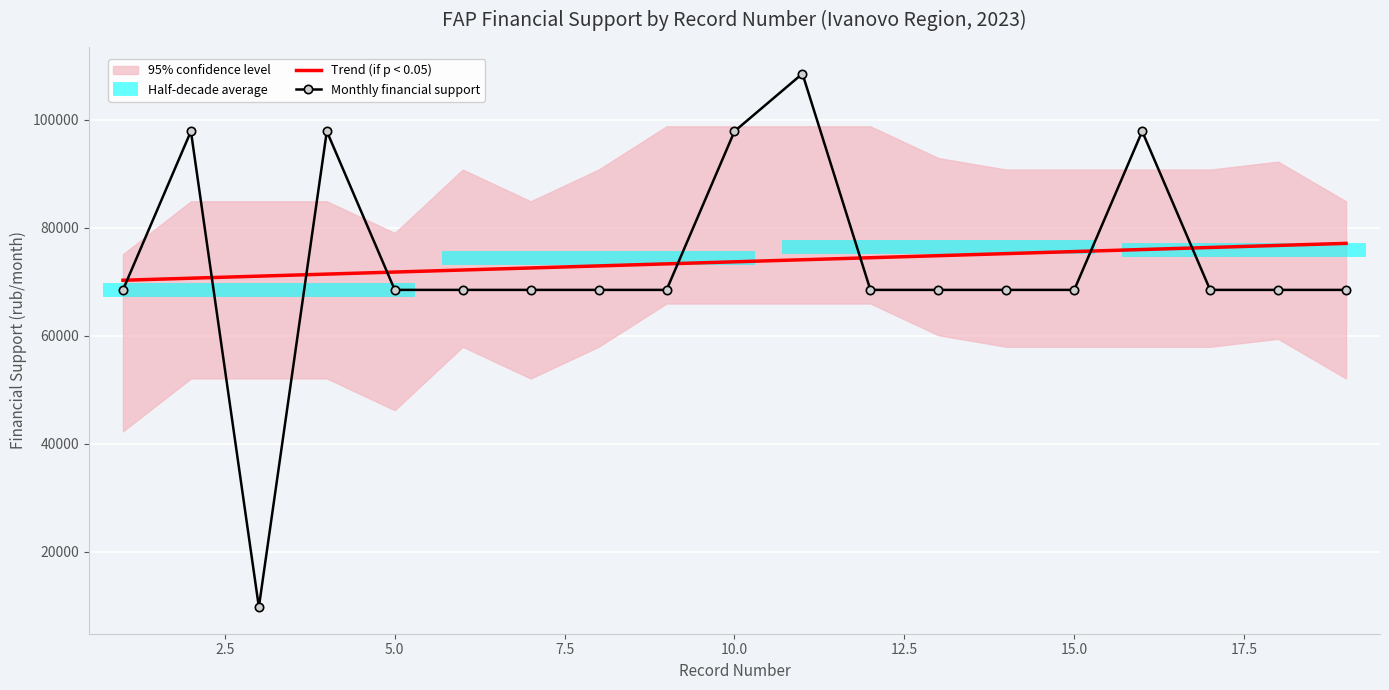

The Monthly financial support (rub) series shows 97850.0 at 2. True or false?

True